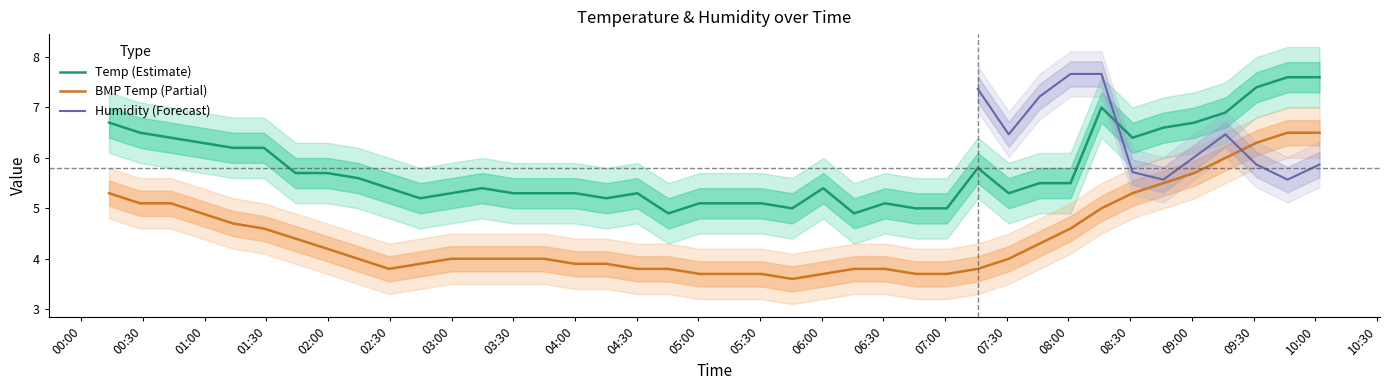

True or false: Temp and BMP_temperature intersect in this chart.

False